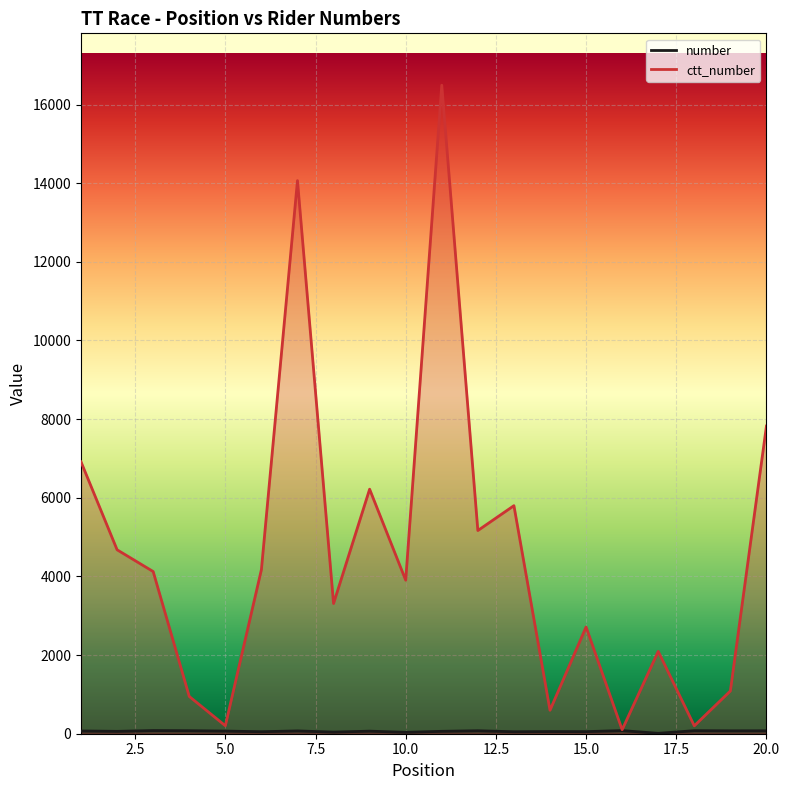

At which category does number reach its first local peak?

3